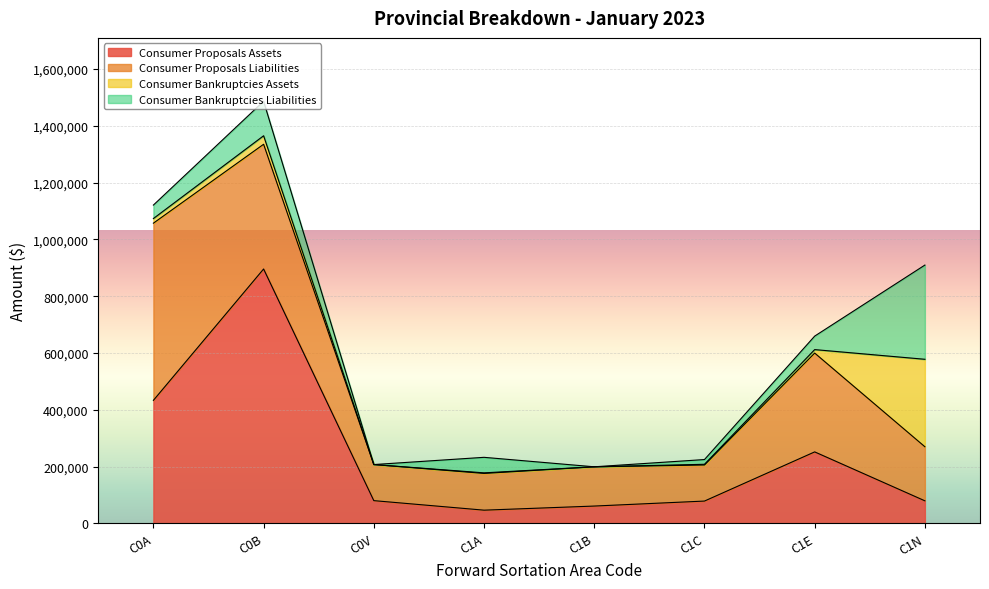

How many distinct data groups are displayed?

4